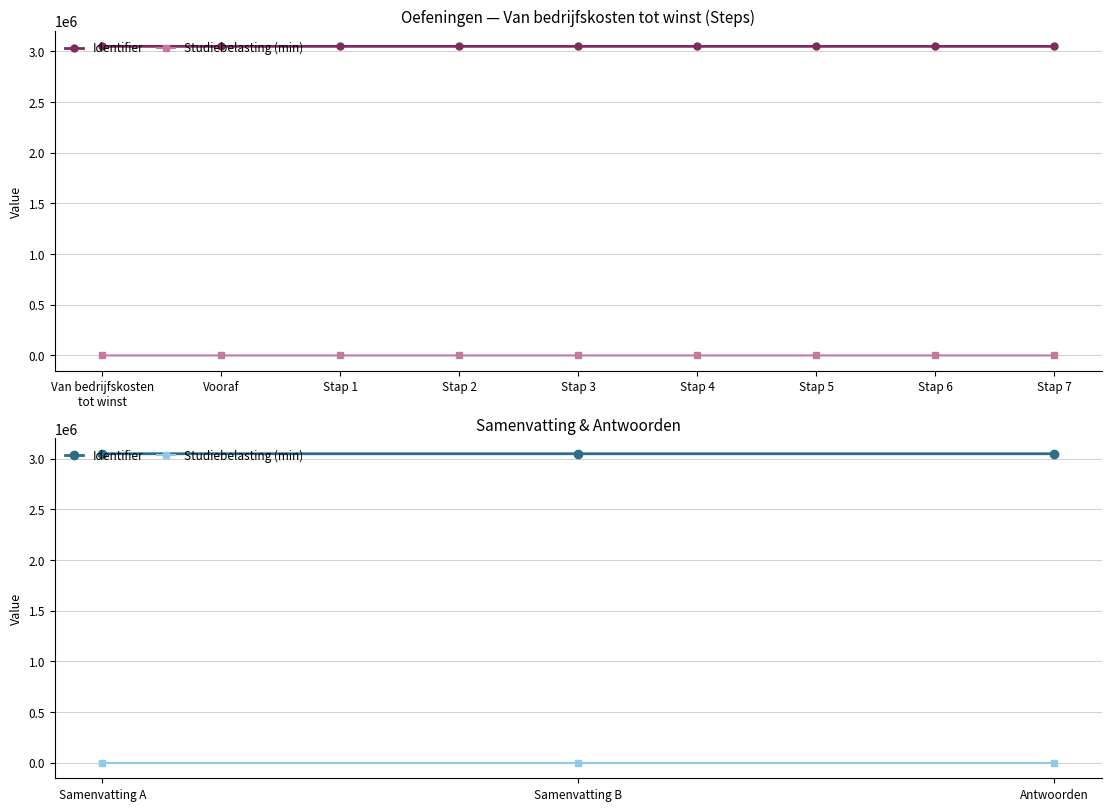

What are all the series names shown in the legend?

Identifier, Studiebelasting (min)